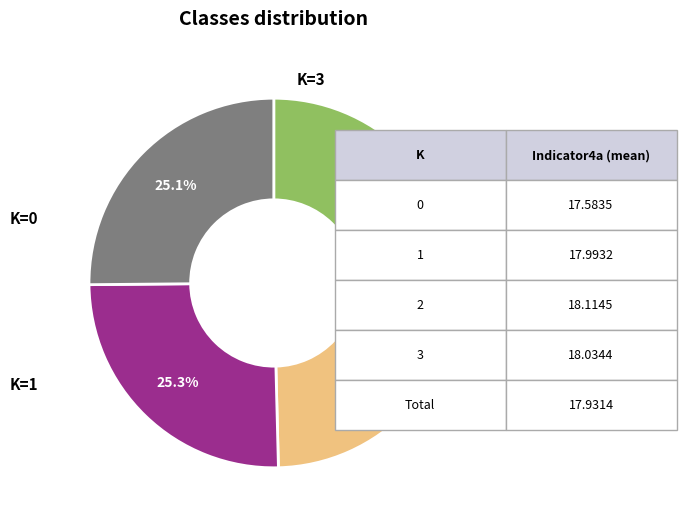

Is there a majority slice in this chart?

No